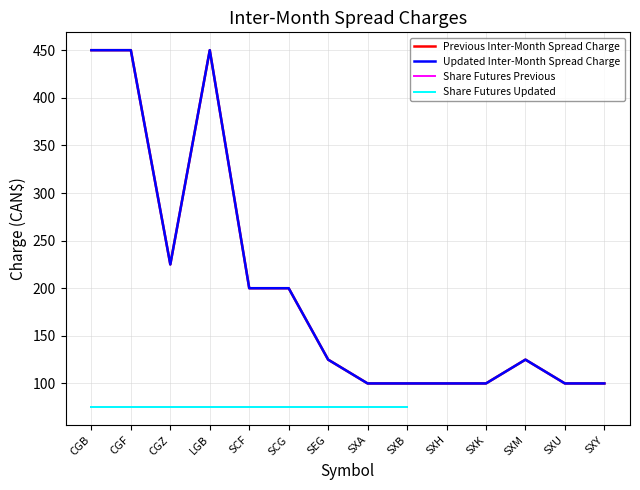

What position from the left is CGB?

1